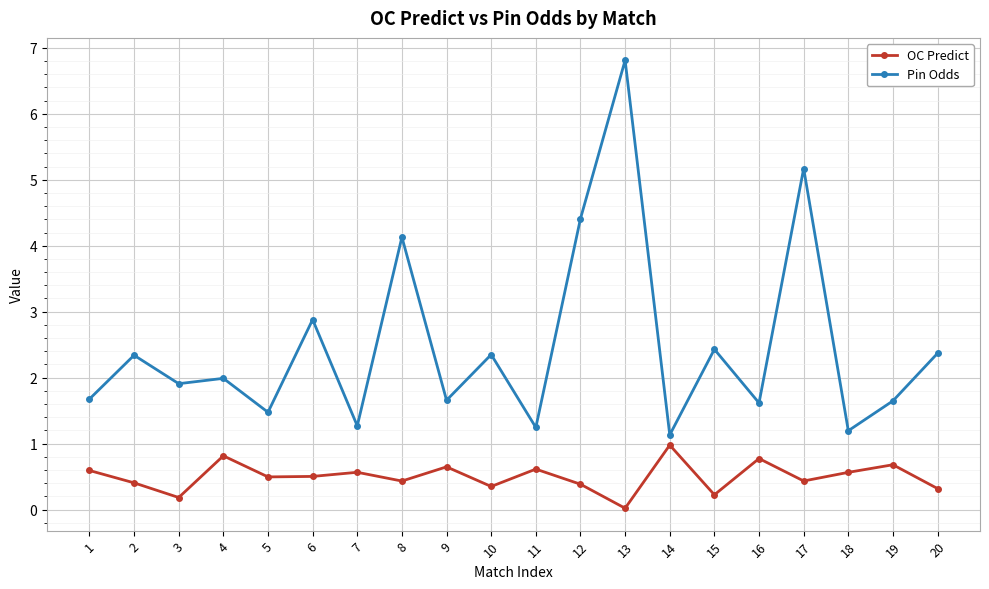

What is the sum of all Pin Odds values?

49.7